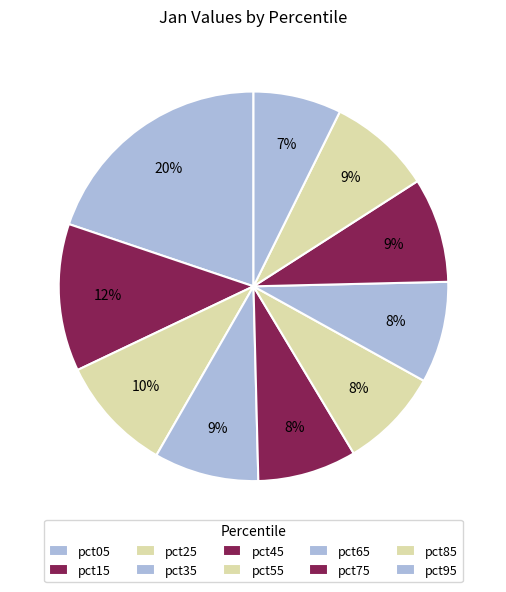

How many slices are in this pie chart?

10